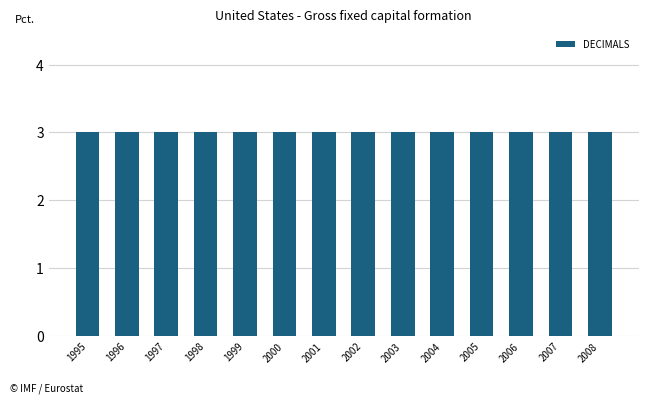

Which label corresponds to the largest value in the chart?

1995